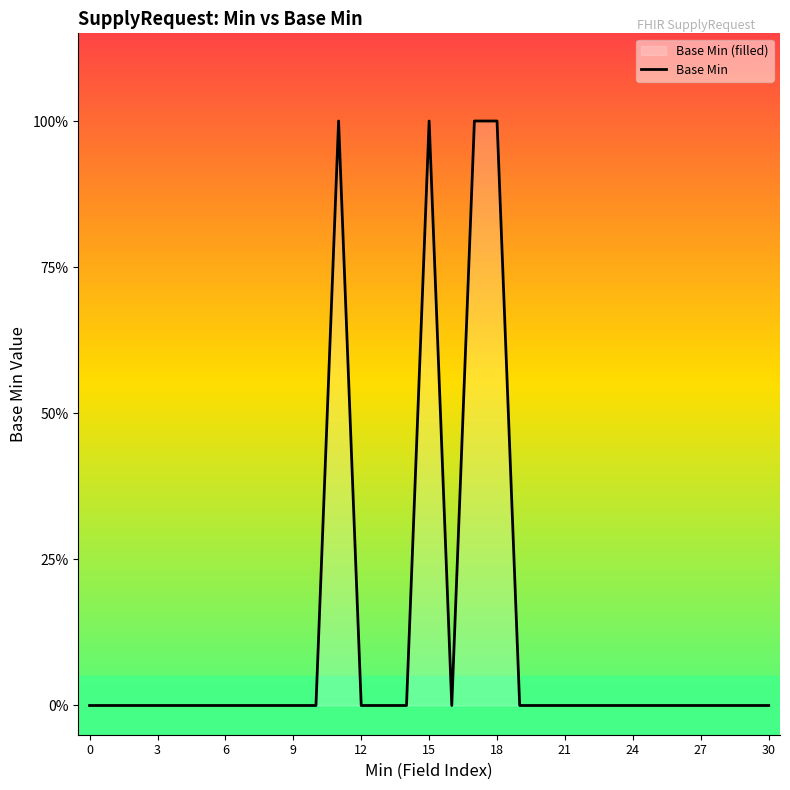

What is the sum of all values?

4